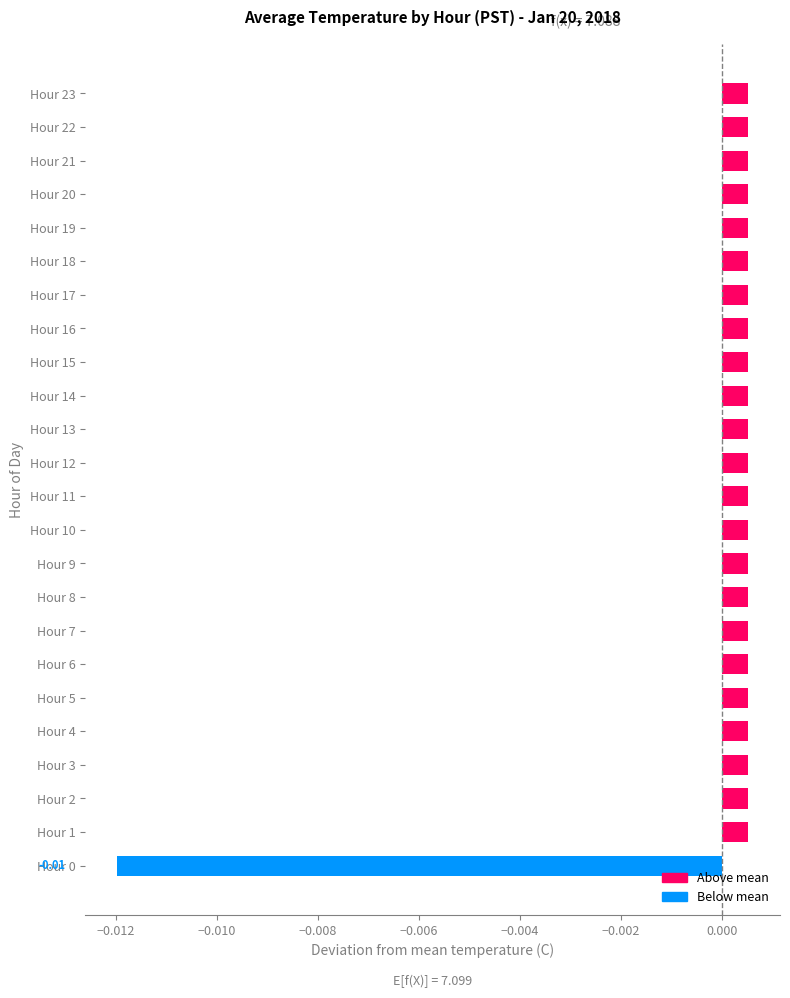

How many categories are shown in the chart?

24